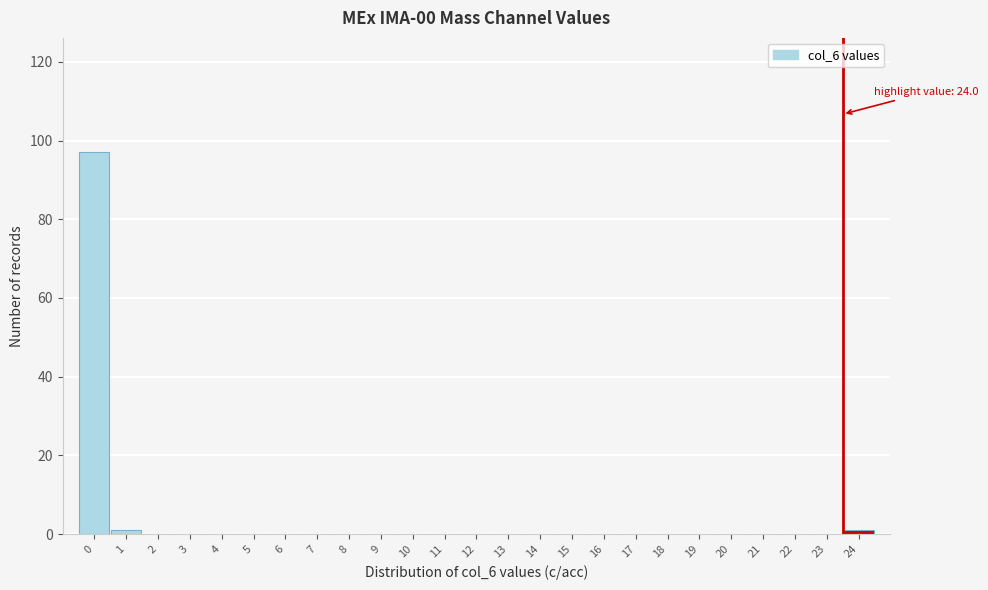

Reading right to left, transcribe all the data shown in this chart.

24=1	23=0	22=0	21=0	20=0	19=0	18=0	17=0	16=0	15=0	14=0	13=0	12=0	11=0	10=0	9=0	8=0	7=0	6=0	5=0	4=0	3=0	2=0	1=1	0=97